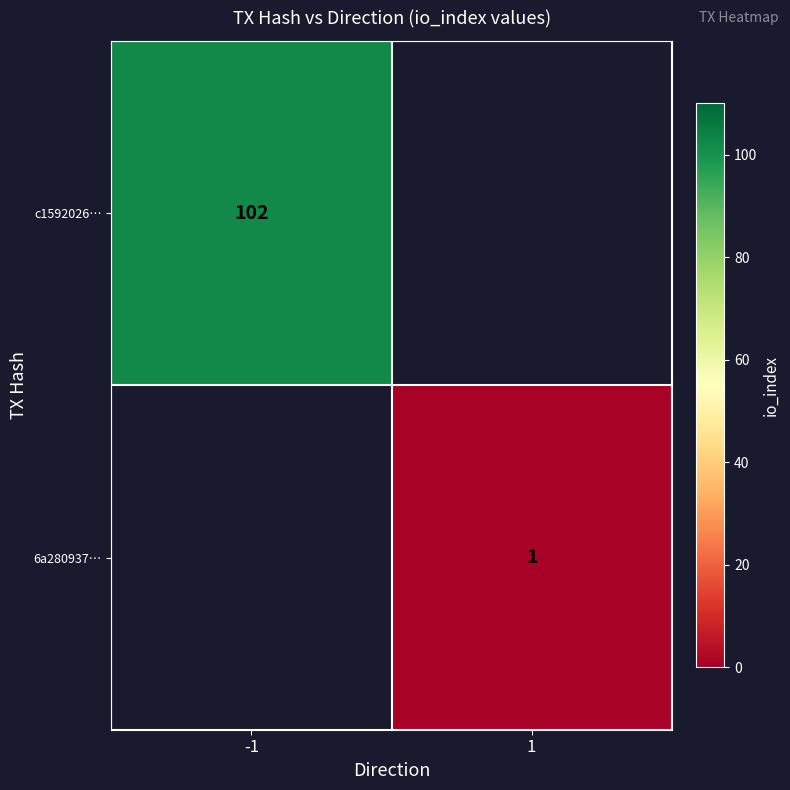

Is it true that c1592026… equals 102 at -1?

True